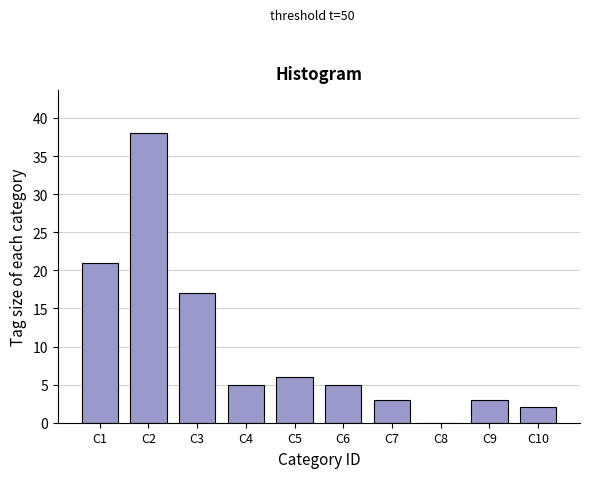

Reading left to right, what are all the values shown in this chart?

C1=21	C2=38	C3=17	C4=5	C5=6	C6=5	C7=3	C8=0	C9=3	C10=2